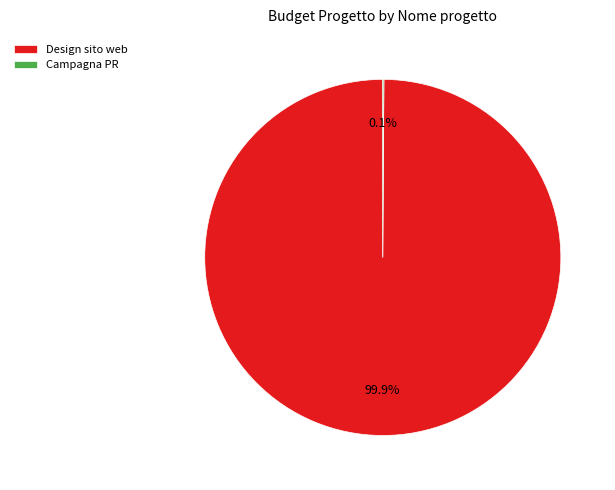

Does Design sito web account for over 50% of the chart?

Yes